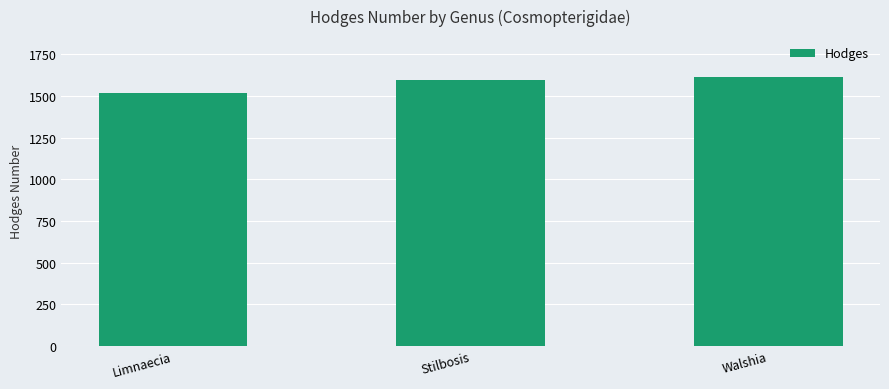

What is the label of the 3rd bar from the right?

Limnaecia